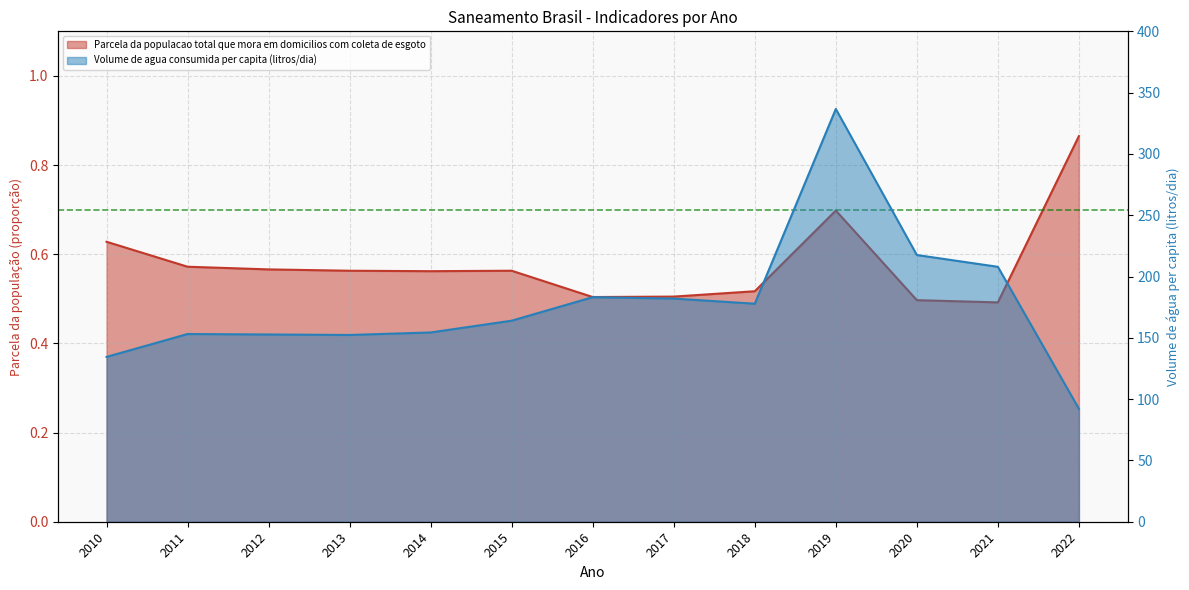

True or false: Parcela da populacao total que mora em domicilios com coleta de esgoto has more than 2 points higher than both neighbors.

False